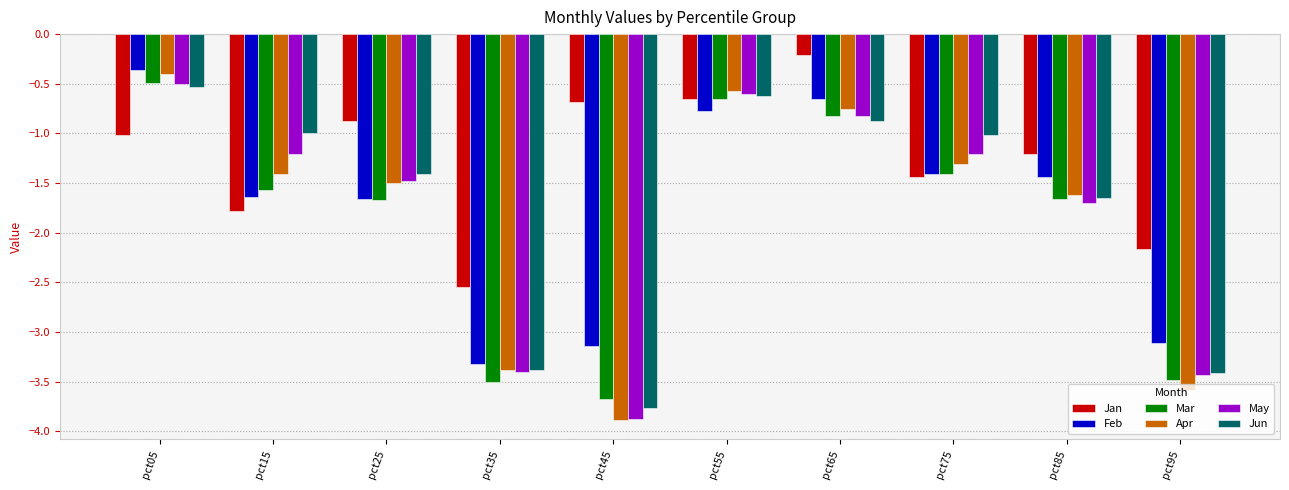

Is the value of Feb at pct45 greater than the value of Apr at pct05?

No